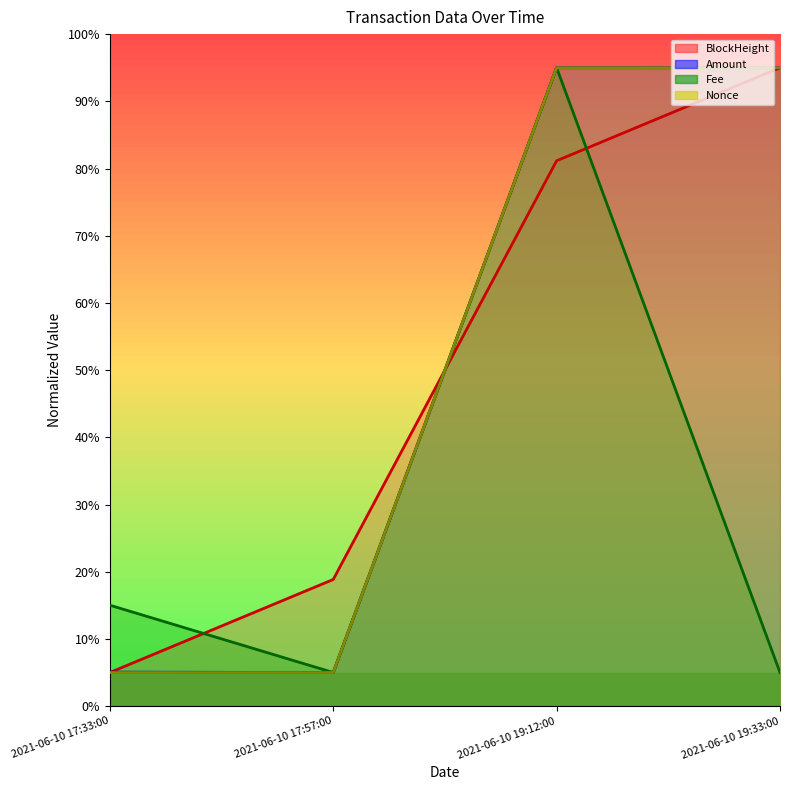

Which series has the largest total across all categories?

Amount